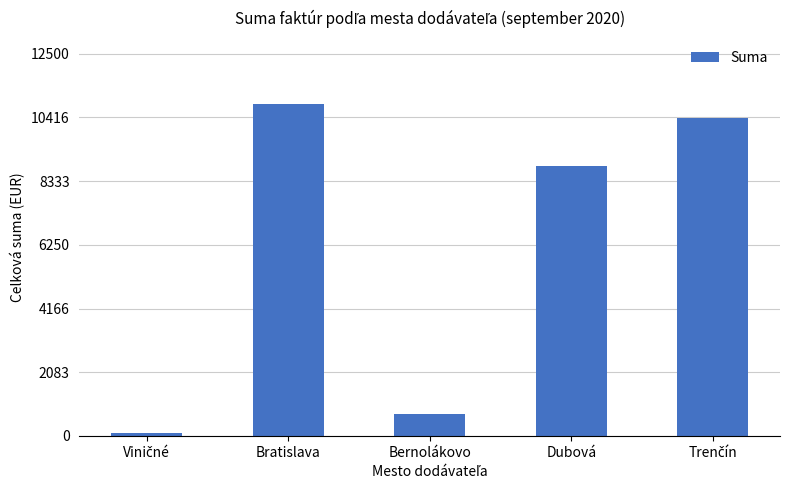

What position from the right is Bernolákovo?

3